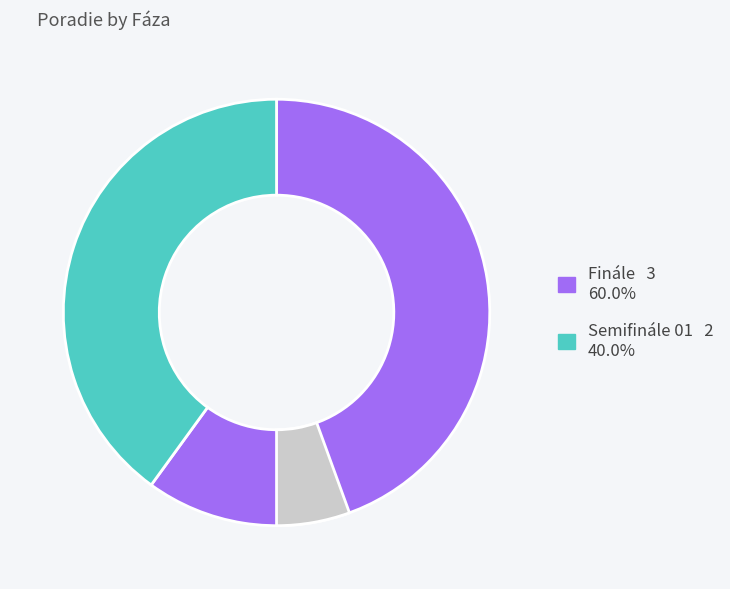

To the nearest percent, what is the combined percentage of Semifinále 01 and Finále?

100%